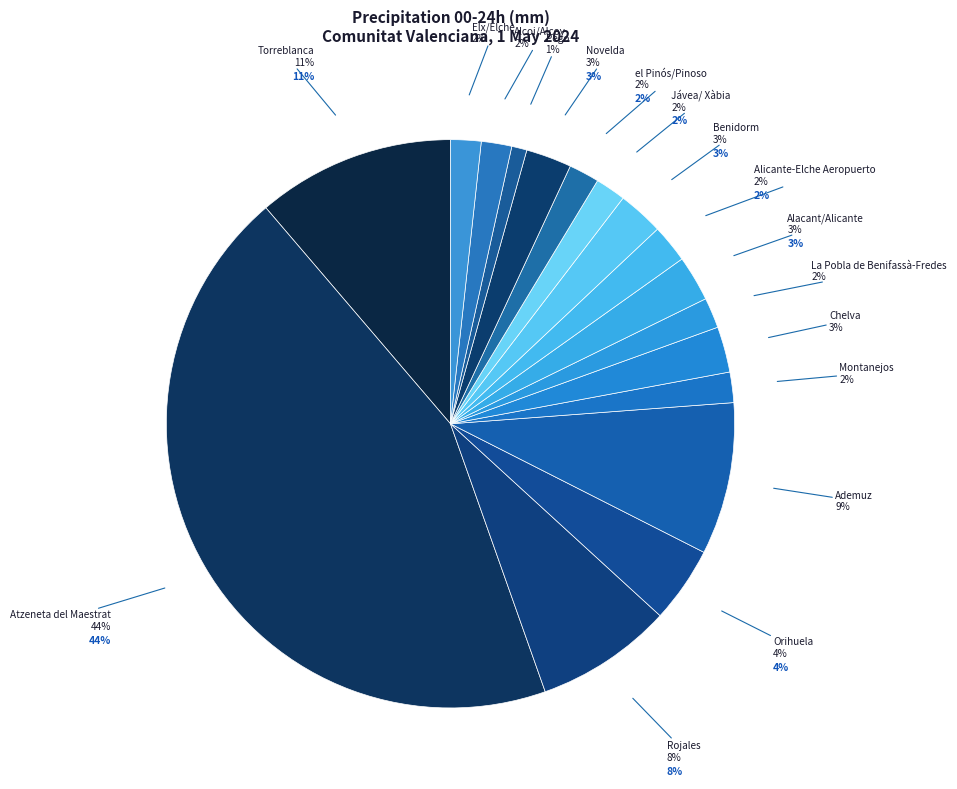

To the nearest percent, what is the difference between the el Pinós/Pinoso and Novelda slice percentages?

1%